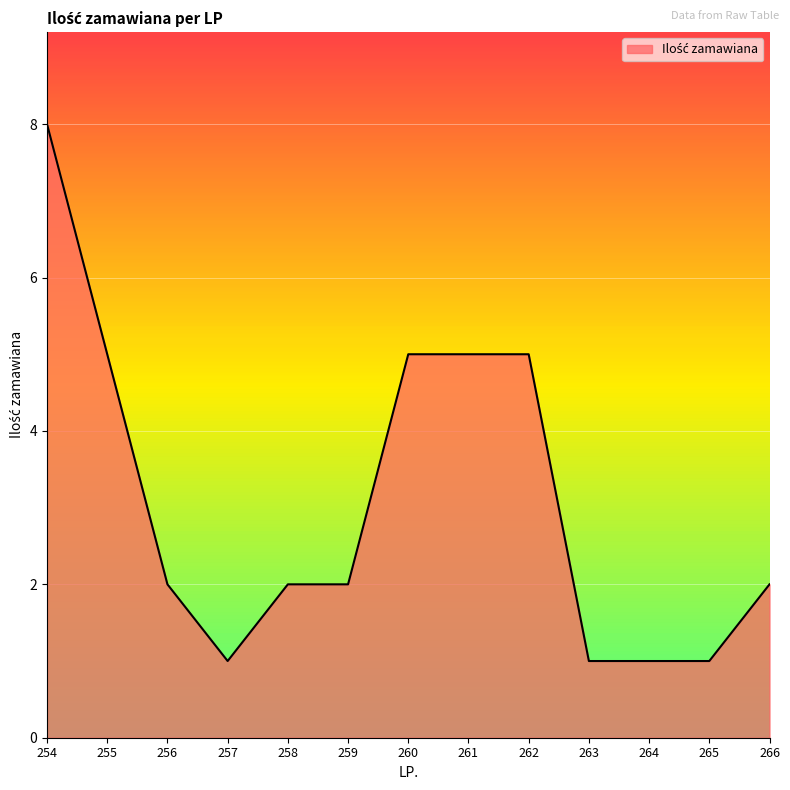

The value at 258 is 2. True or false?

True